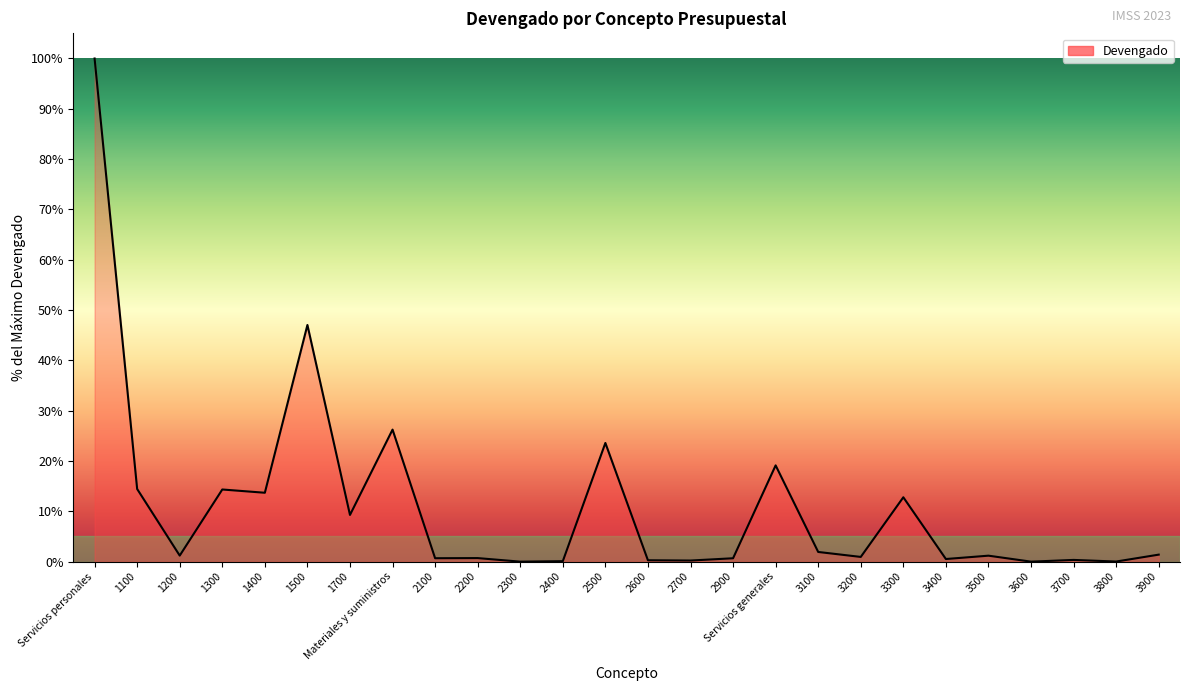

What position from the right is 1700?

20